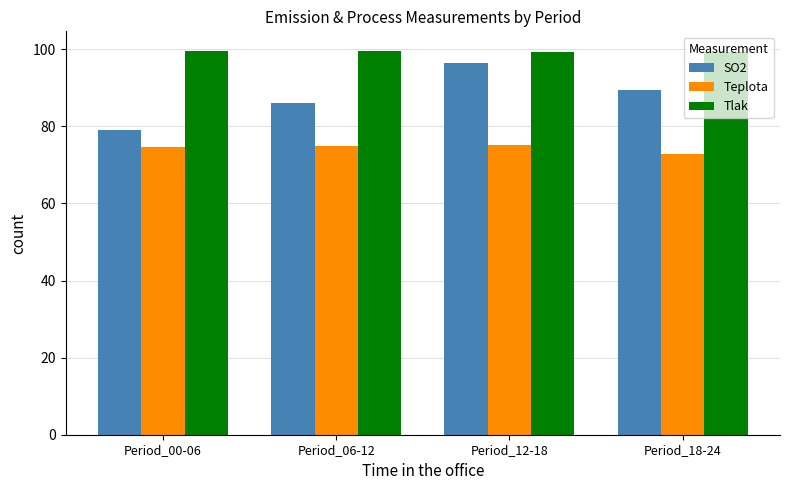

How many series are shown in this chart?

3